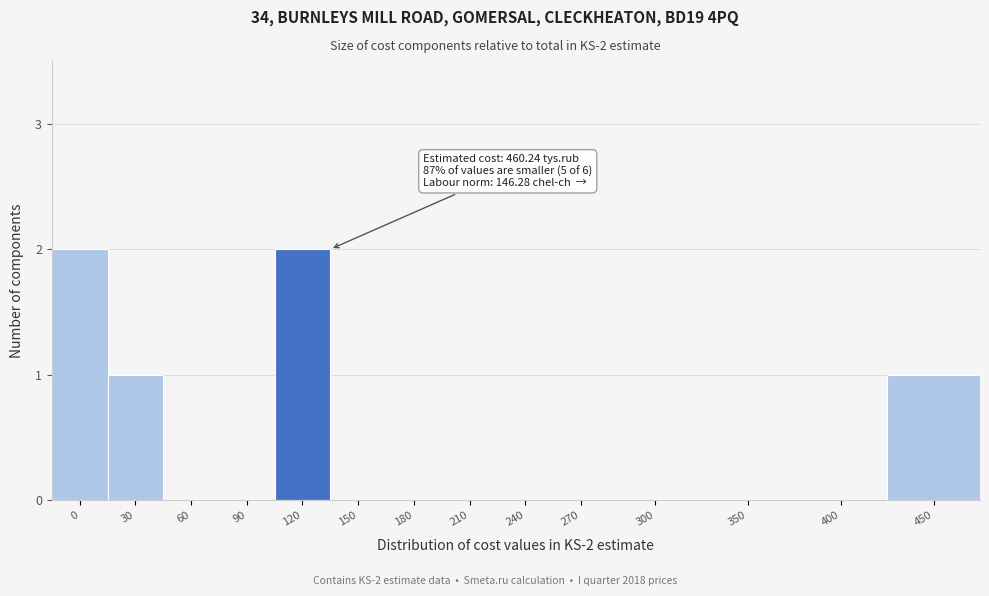

Reading right to left, extract all data points from this chart.

450=1	400=0	350=0	300=0	270=0	240=0	210=0	180=0	150=0	120=2	90=0	60=0	30=1	0=2